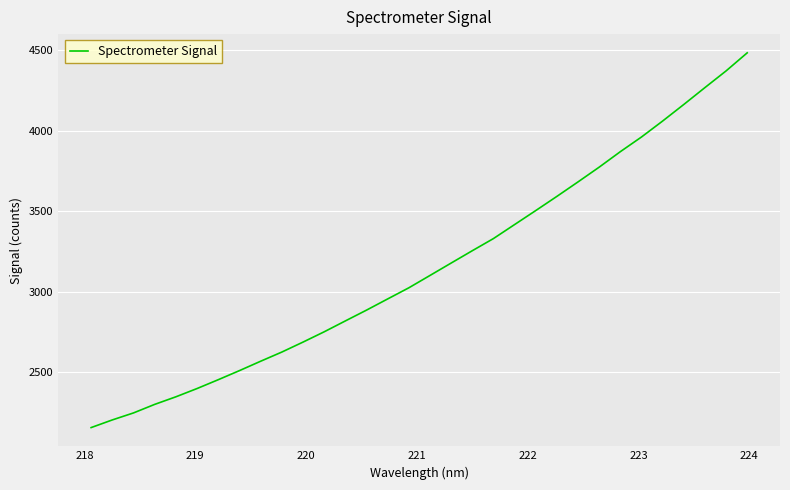

What is the smallest value displayed?

2157.7